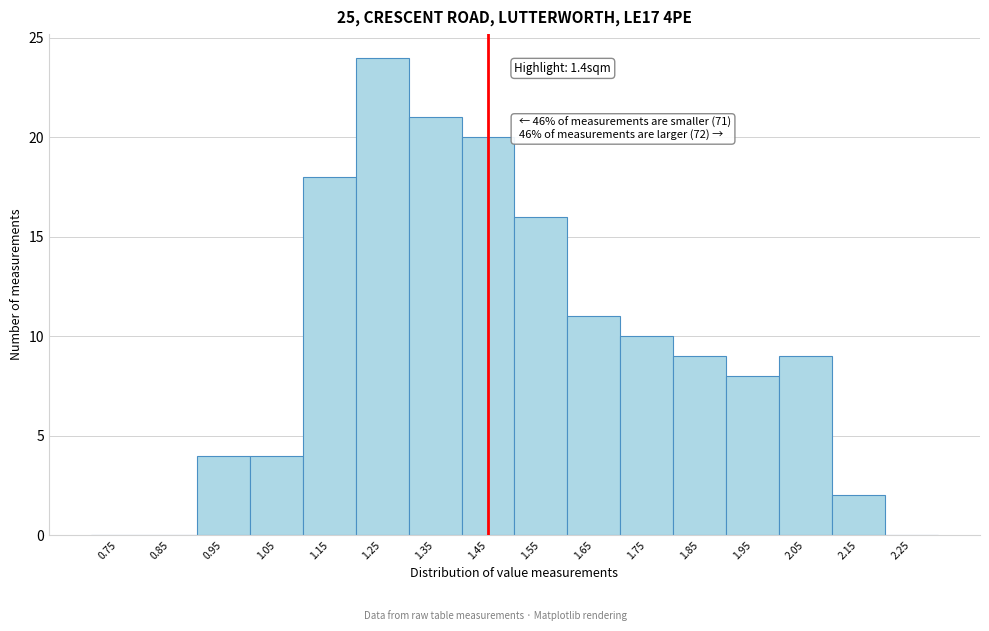

Which range on the x-axis has the tallest bar?

1.2 to 1.3